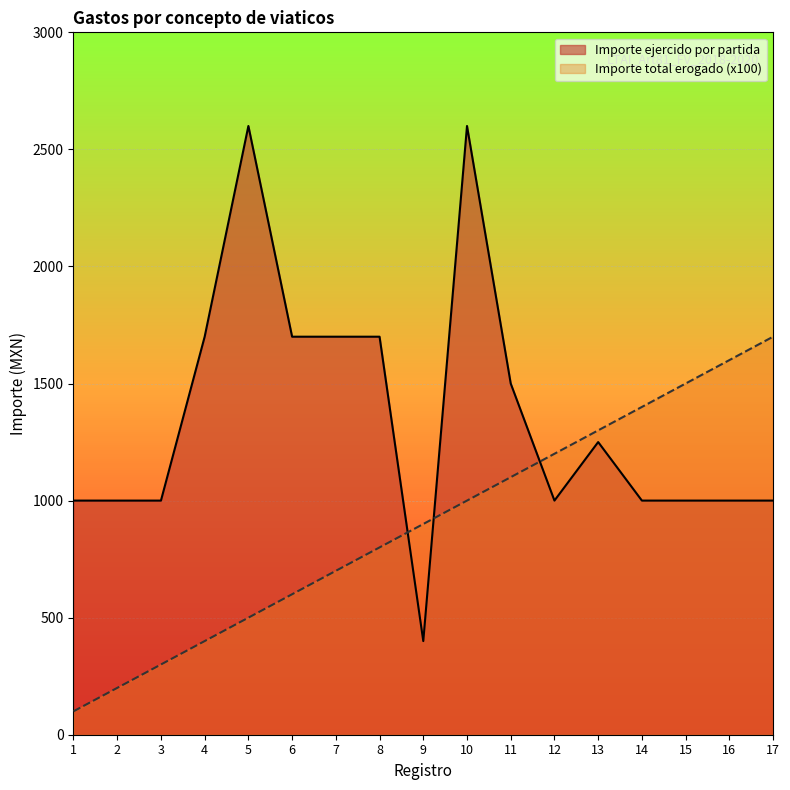

What is the difference between the Importe ejercido por partida values at 11 and 8?

200